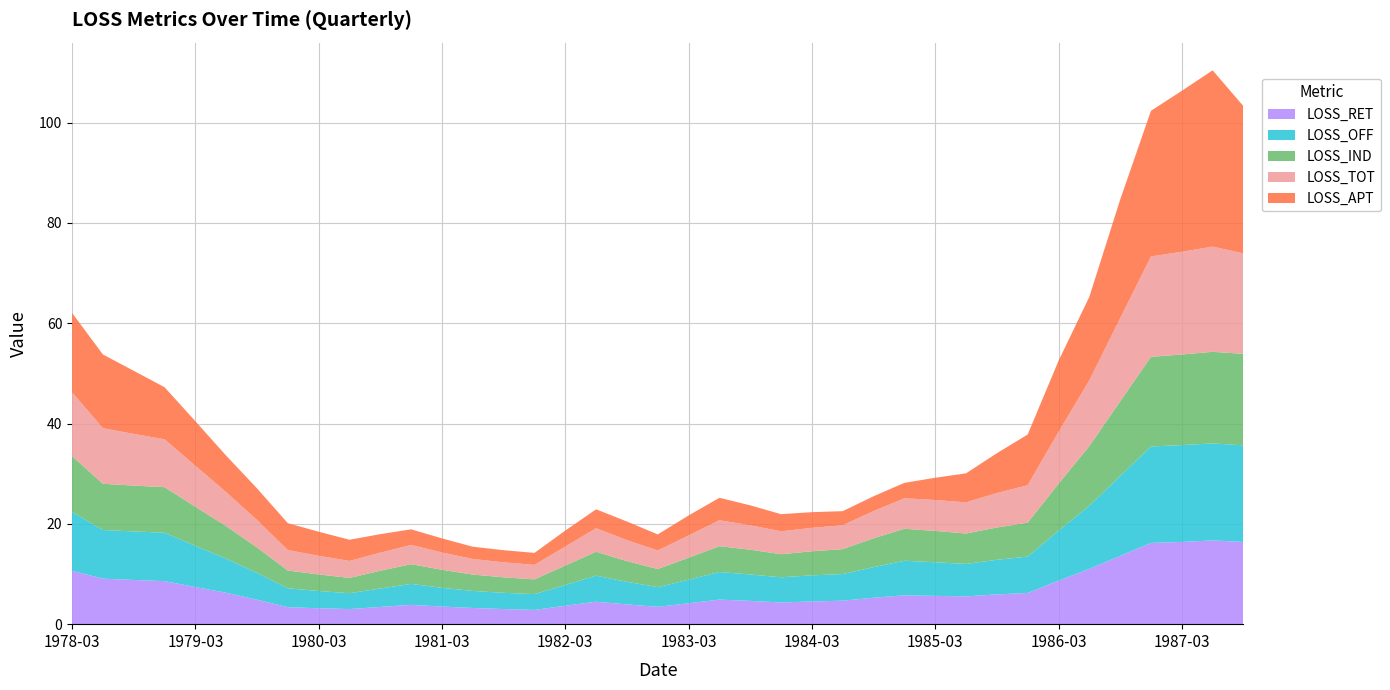

Reading left to right, what are all the values shown in this chart?

LOSS_RET: 1978-03=10.7	1978-06=9.1	1978-09=8.8	1978-12=8.6	1979-03=7.4	1979-06=6.3	1979-09=4.9	1979-12=3.4	1980-03=3.2	1980-06=3.0	1980-09=3.4	1980-12=3.9	1981-03=3.5	1981-06=3.2	1981-09=3.0	1981-12=2.8	1982-03=3.7	1982-06=4.5	1982-09=3.9	1982-12=3.5	1983-03=4.2	1983-06=4.9	1983-09=4.6	1983-12=4.3	1984-03=4.5	1984-06=4.7	1984-09=5.3	1984-12=5.8	1985-03=5.6	1985-06=5.5	1985-09=5.9	1985-12=6.2	1986-03=8.7	1986-06=11.0	1986-09=13.6	1986-12=16.2	1987-03=16.4	1987-06=16.7	1987-09=16.4
LOSS_OFF: 1978-03=11.7	1978-06=9.7	1978-09=9.7	1978-12=9.7	1979-03=8.2	1979-06=6.8	1979-09=5.3	1979-12=3.8	1980-03=3.4	1980-06=3.2	1980-09=3.7	1980-12=4.2	1981-03=3.7	1981-06=3.4	1981-09=3.2	1981-12=3.1	1982-03=4.2	1982-06=5.2	1982-09=4.5	1982-12=3.9	1983-03=4.7	1983-06=5.5	1983-09=5.3	1983-12=5.0	1984-03=5.2	1984-06=5.3	1984-09=6.1	1984-12=6.9	1985-03=6.7	1985-06=6.5	1985-09=6.9	1985-12=7.3	1986-03=10.0	1986-06=12.6	1986-09=15.9	1986-12=19.2	1987-03=19.3	1987-06=19.3	1987-09=19.3
LOSS_IND: 1978-03=11.1	1978-06=9.2	1978-09=9.1	1978-12=9.1	1979-03=7.8	1979-06=6.5	1979-09=5.1	1979-12=3.5	1980-03=3.3	1980-06=3.0	1980-09=3.5	1980-12=3.9	1981-03=3.6	1981-06=3.3	1981-09=3.1	1981-12=2.9	1982-03=3.9	1982-06=4.8	1982-09=4.1	1982-12=3.6	1983-03=4.4	1983-06=5.2	1983-09=4.9	1983-12=4.6	1984-03=4.8	1984-06=5.0	1984-09=5.8	1984-12=6.4	1985-03=6.2	1985-06=6.1	1985-09=6.4	1985-12=6.8	1986-03=9.4	1986-06=11.9	1986-09=14.9	1986-12=17.9	1987-03=18.1	1987-06=18.3	1987-09=18.2
LOSS_TOT: 1978-03=12.7	1978-06=11.1	1978-09=10.3	1978-12=9.6	1979-03=8.2	1979-06=6.8	1979-09=5.5	1979-12=4.1	1980-03=3.7	1980-06=3.4	1980-09=3.6	1980-12=3.8	1981-03=3.5	1981-06=3.1	1981-09=3.0	1981-12=2.9	1982-03=3.8	1982-06=4.7	1982-09=4.2	1982-12=3.7	1983-03=4.4	1983-06=5.2	1983-09=4.9	1983-12=4.6	1984-03=4.7	1984-06=4.8	1984-09=5.4	1984-12=6.1	1985-03=6.2	1985-06=6.2	1985-09=6.9	1985-12=7.5	1986-03=10.3	1986-06=13.1	1986-09=16.6	1986-12=20.0	1987-03=20.5	1987-06=21.0	1987-09=20.0
LOSS_APT: 1978-03=15.8	1978-06=14.7	1978-09=12.6	1978-12=10.4	1979-03=8.9	1979-06=7.3	1979-09=6.3	1979-12=5.4	1980-03=4.8	1980-06=4.2	1980-09=3.7	1980-12=3.1	1981-03=2.8	1981-06=2.4	1981-09=2.4	1981-12=2.4	1982-03=3.2	1982-06=3.8	1982-09=3.7	1982-12=3.2	1983-03=4.0	1983-06=4.5	1983-09=4.0	1983-12=3.4	1984-03=3.1	1984-06=2.8	1984-09=3.0	1984-12=3.1	1985-03=4.4	1985-06=5.8	1985-09=7.9	1985-12=10.1	1986-03=14.2	1986-06=16.6	1986-09=23.6	1986-12=29.1	1987-03=32.1	1987-06=35.1	1987-09=29.4